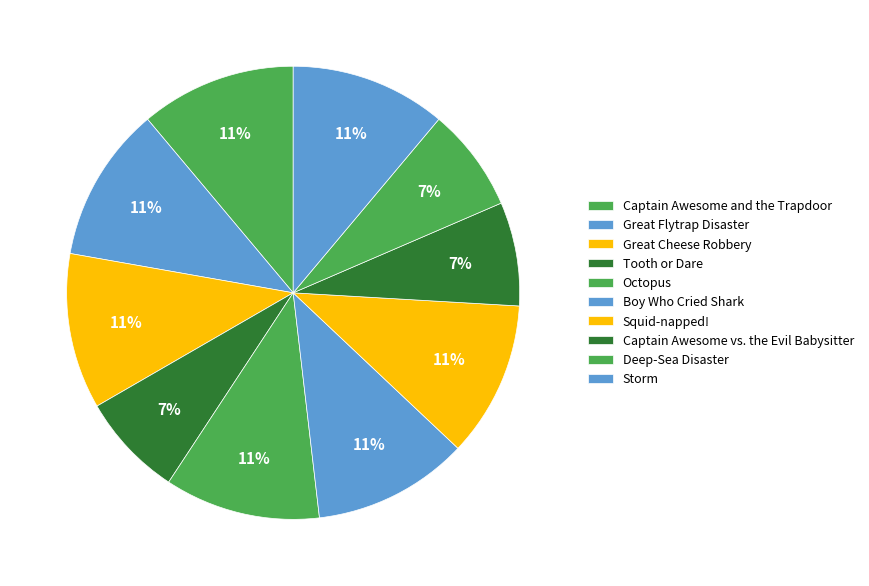

Is it true that Storm is 1% of the pie?

False